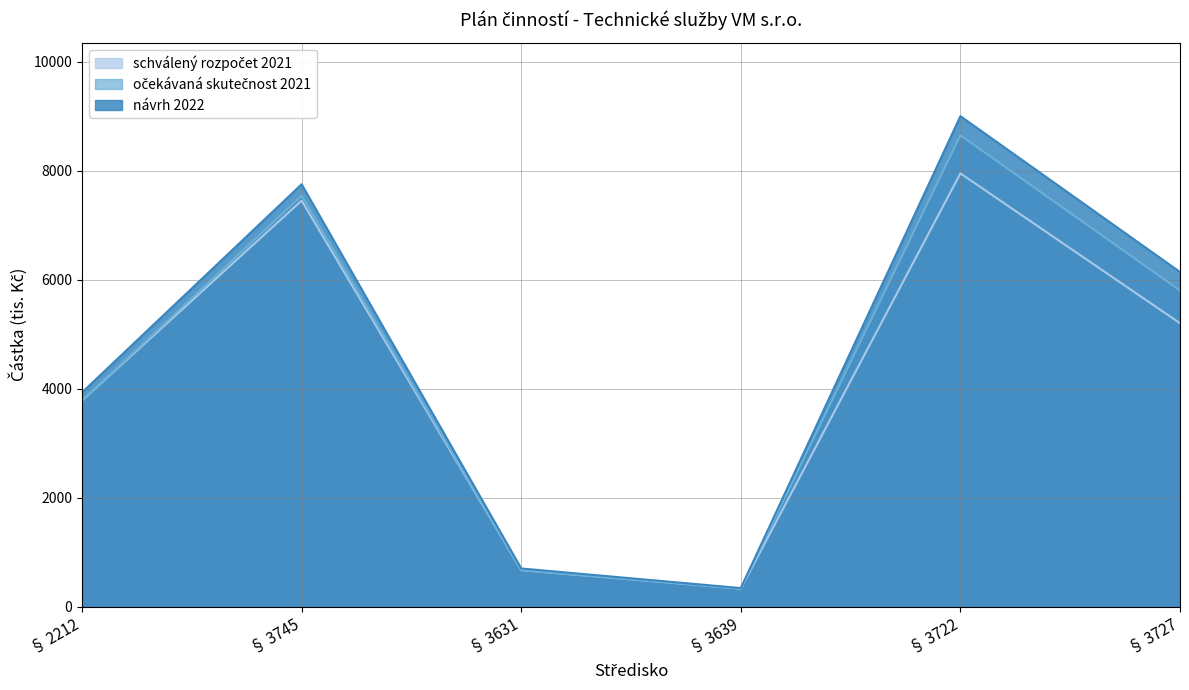

Rank the series by their maximum value, from highest to lowest.

návrh 2022, očekávaná skutečnost 2021, schválený rozpočet 2021